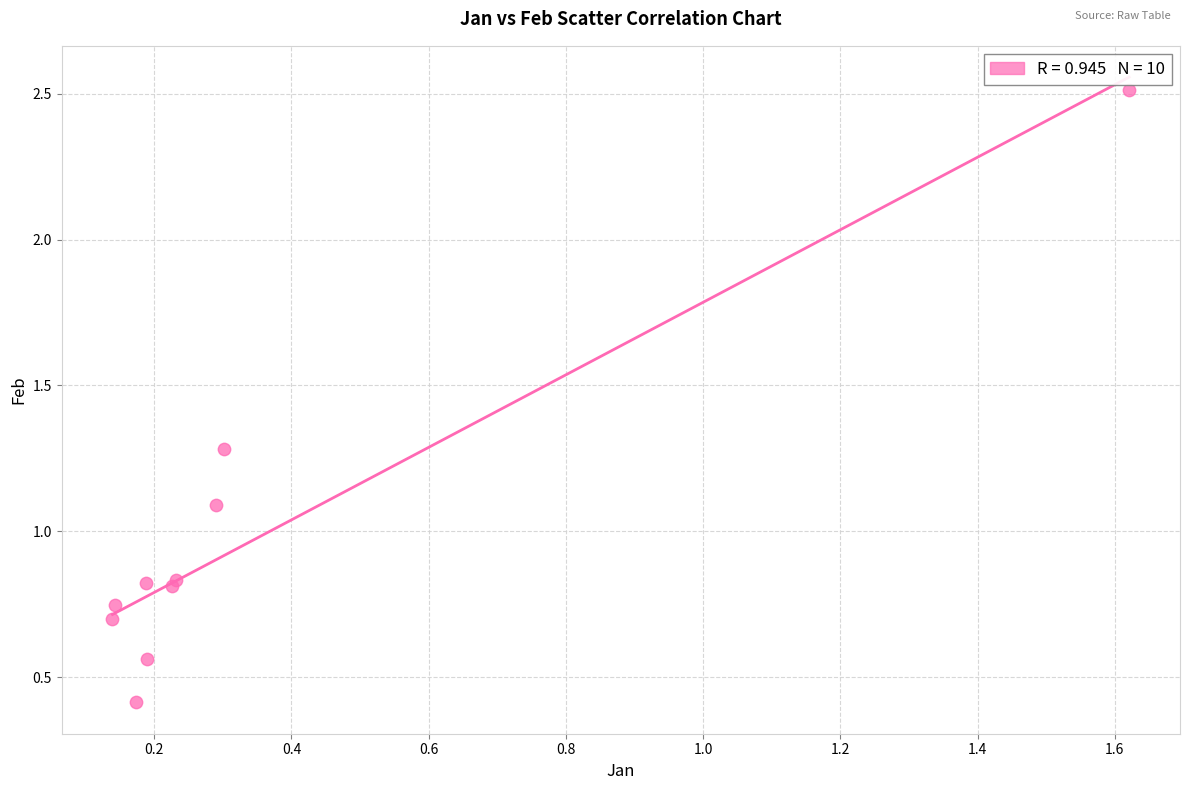

What Y value in the scatter plot is closest to 1?

1.1